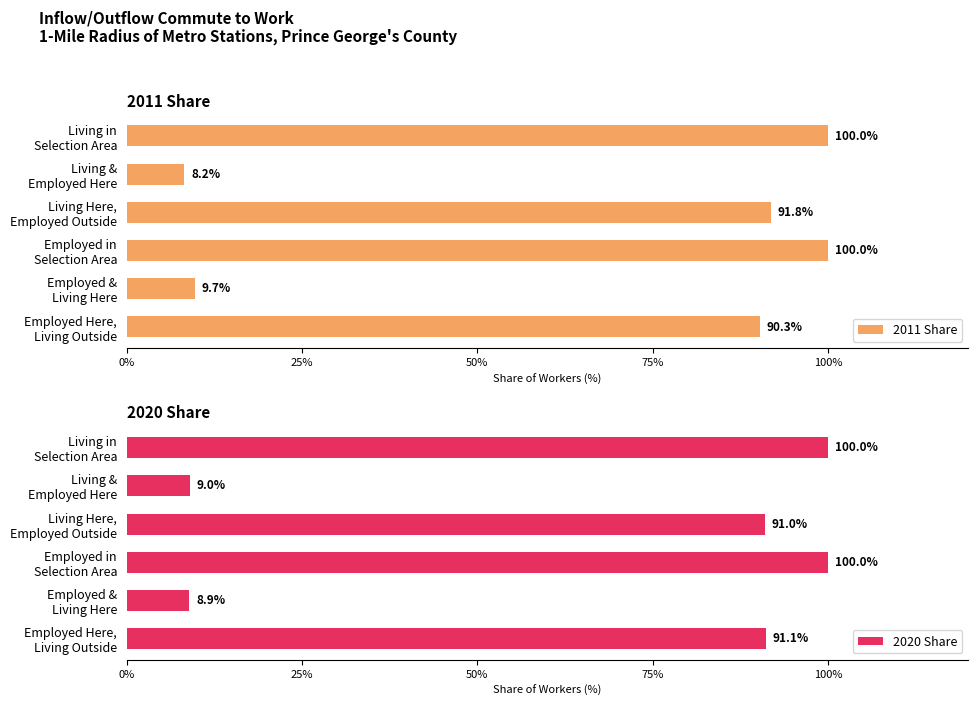

What is the difference between the second highest and minimum values in the 2011 Share series?

91.8